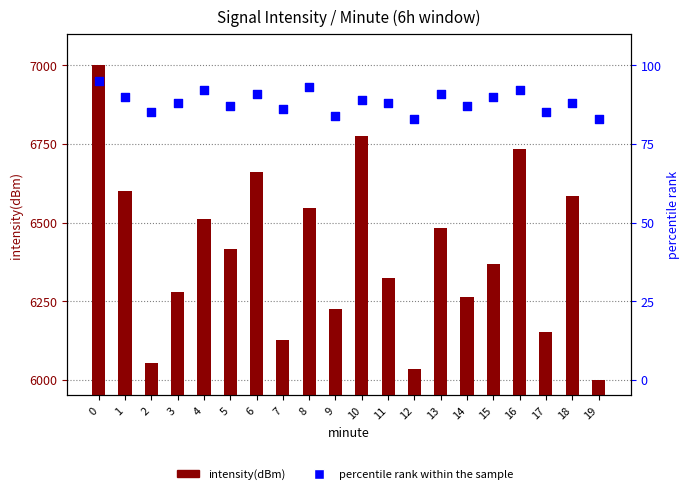

Which series has the largest total across all categories?

intensity(dBm)